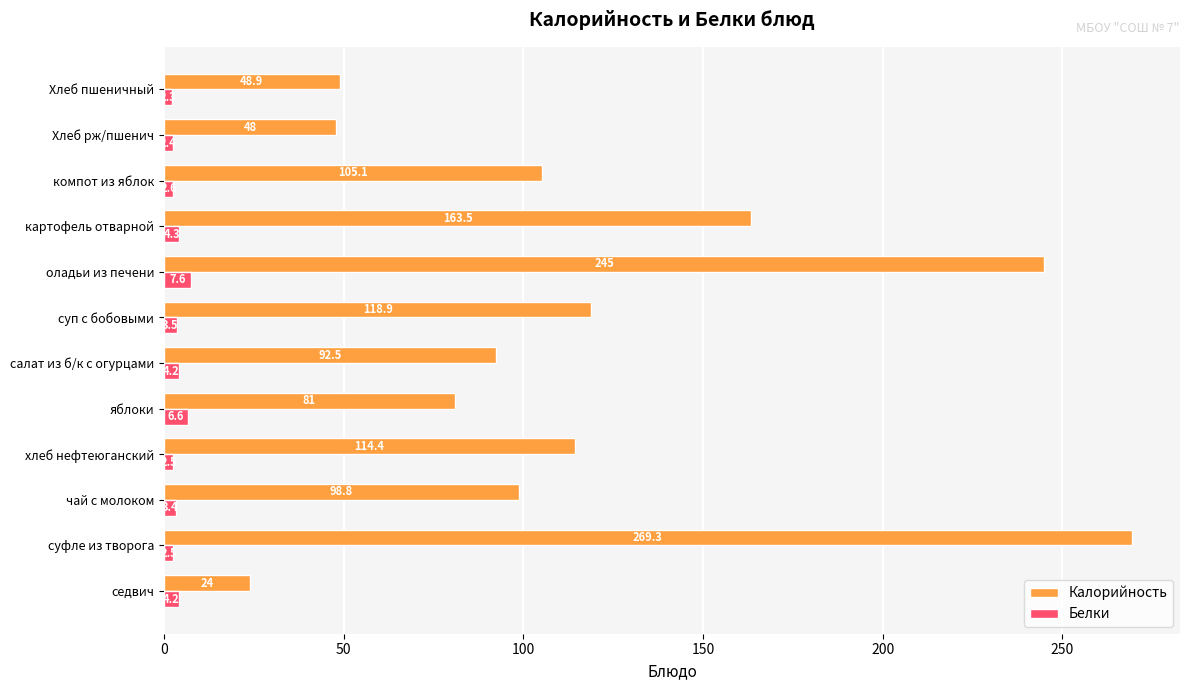

Which category has the lowest value in the Калорийность series?

седвич